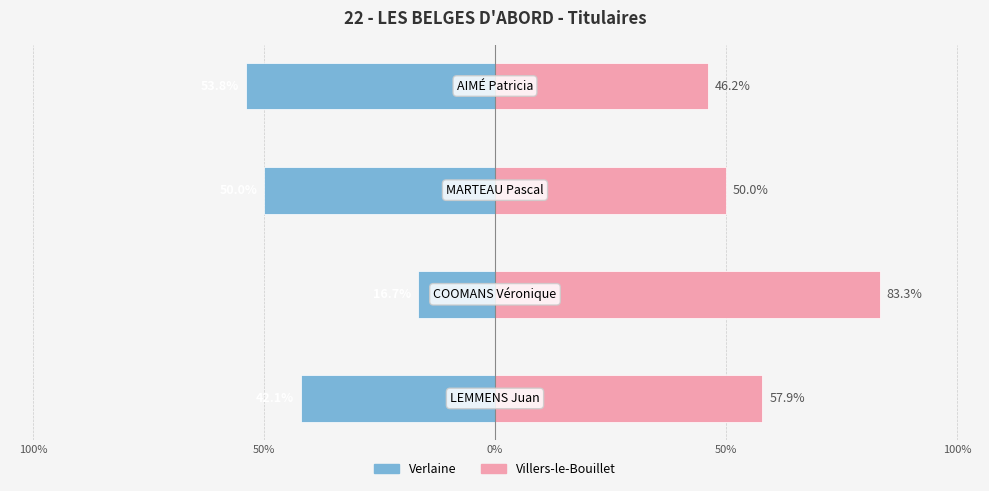

What is the approximate value of Verlaine at 50%?

-53.8